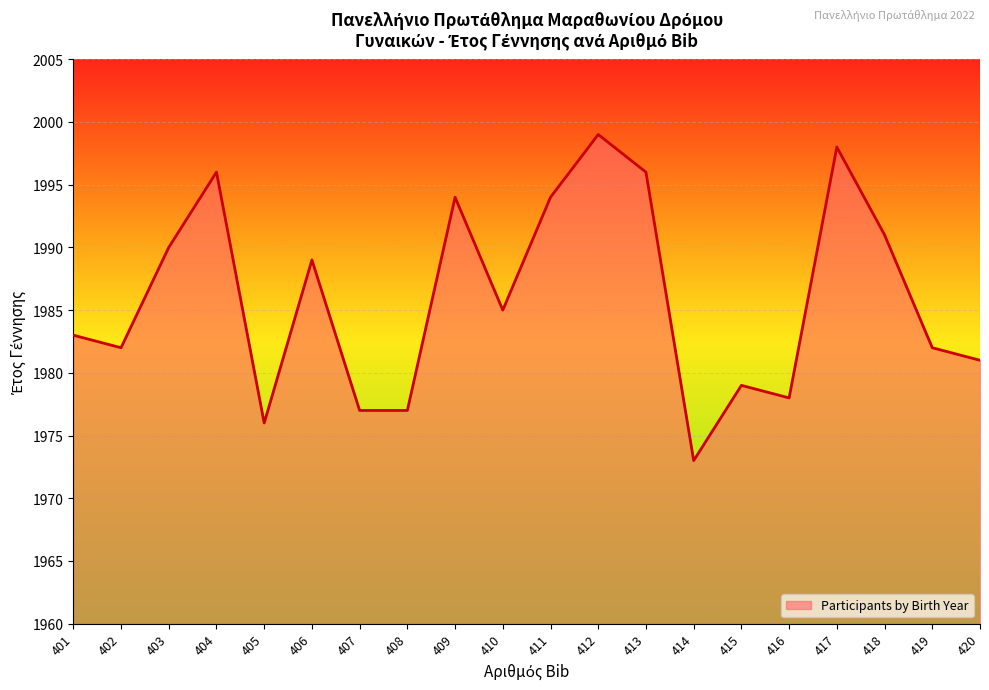

The value at 417 is 1998. True or false?

True